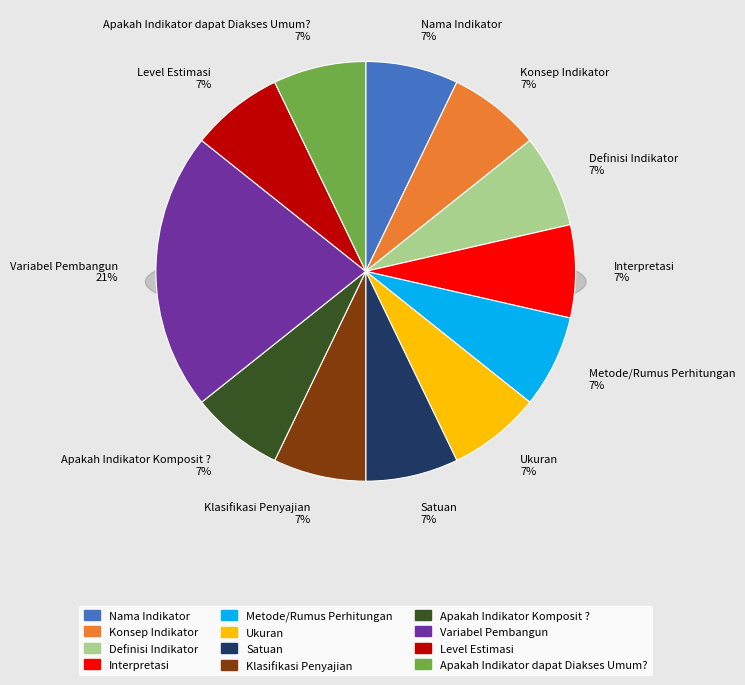

What is the smallest slice in the pie chart?

Nama Indikator